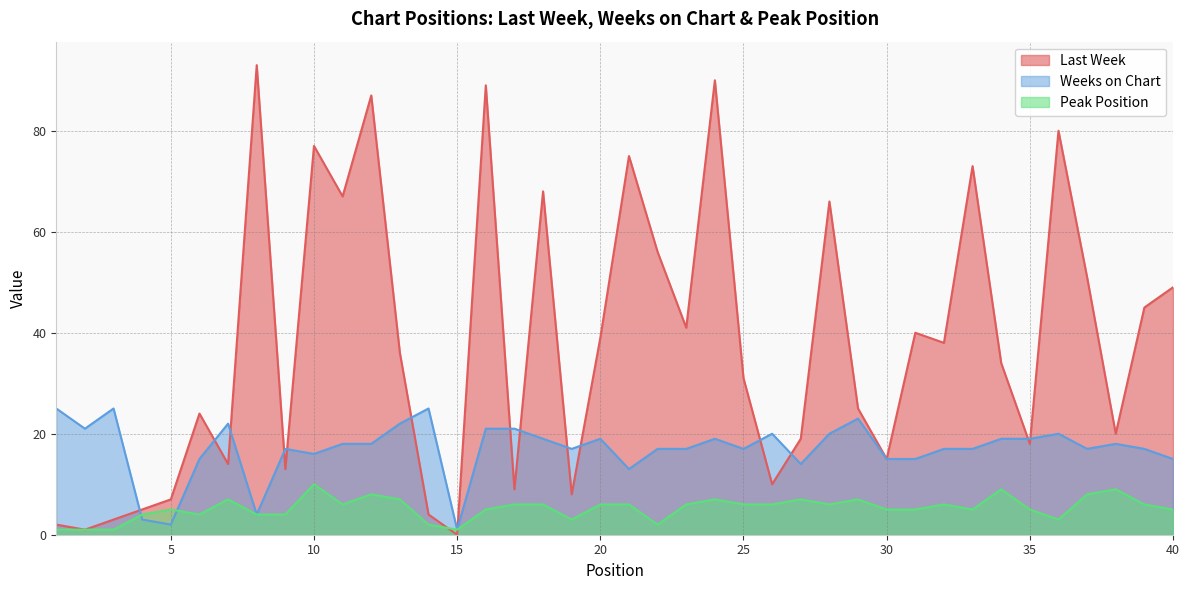

What is the sum of all Weeks on Chart values?

680